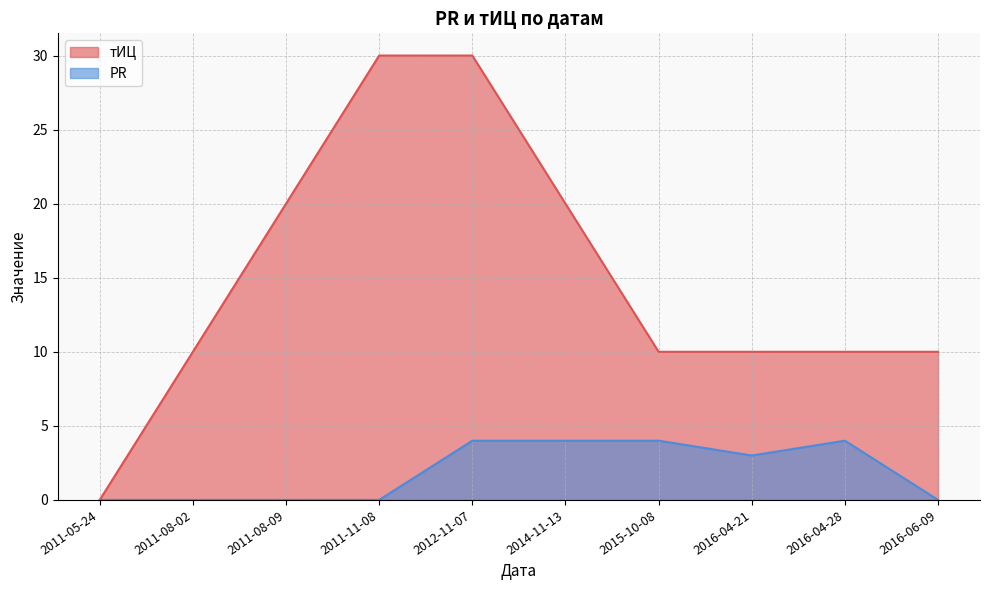

Which series has the widest spread of values?

тИЦ